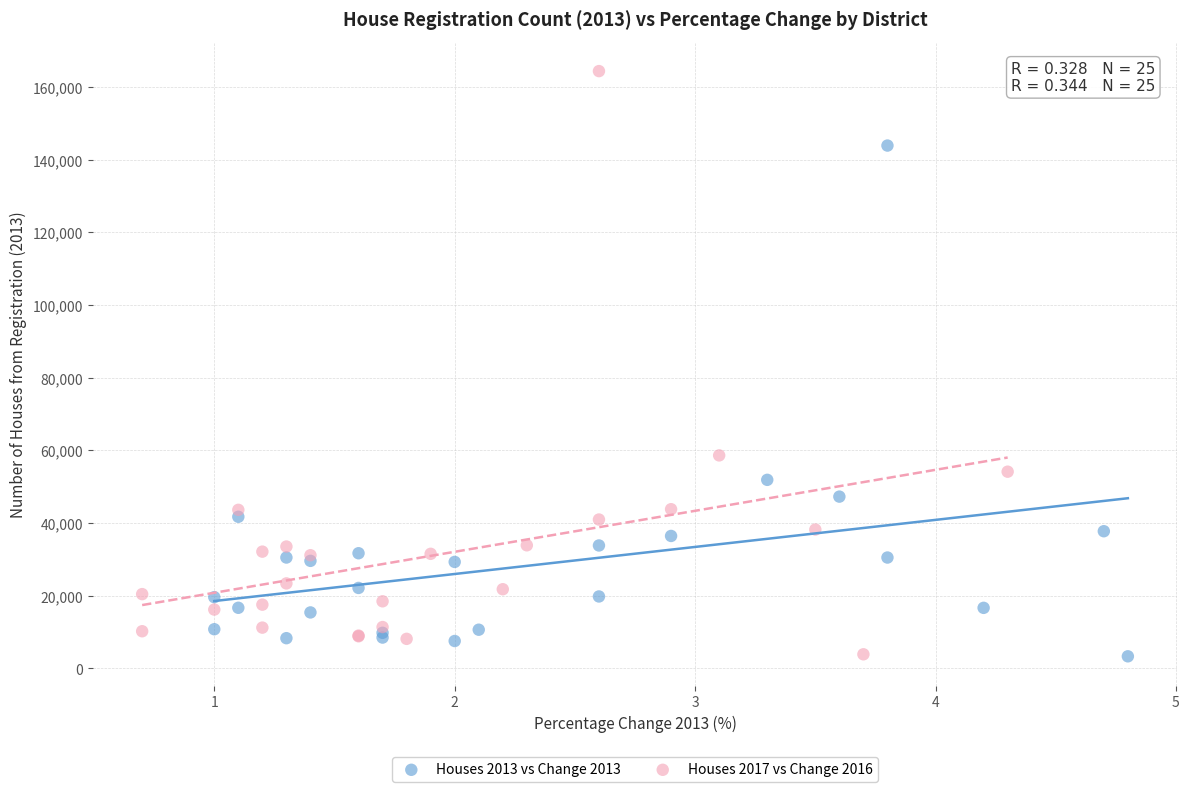

Which series contains the highest Y value?

Houses 2017 vs Change 2016